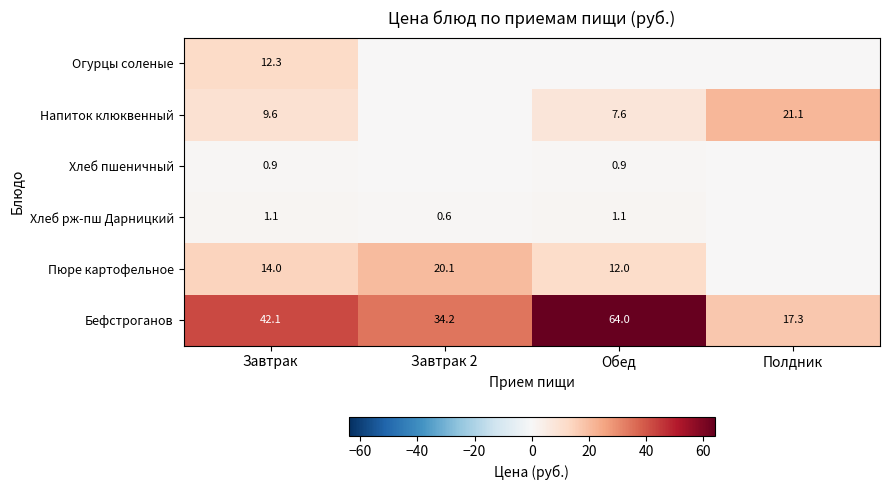

Rank the series at Завтрак from lowest to highest value.

Хлеб пшеничный, Хлеб рж-пш Дарницкий, Напиток клюквенный, Огурцы соленые, Пюре картофельное, Бефстроганов